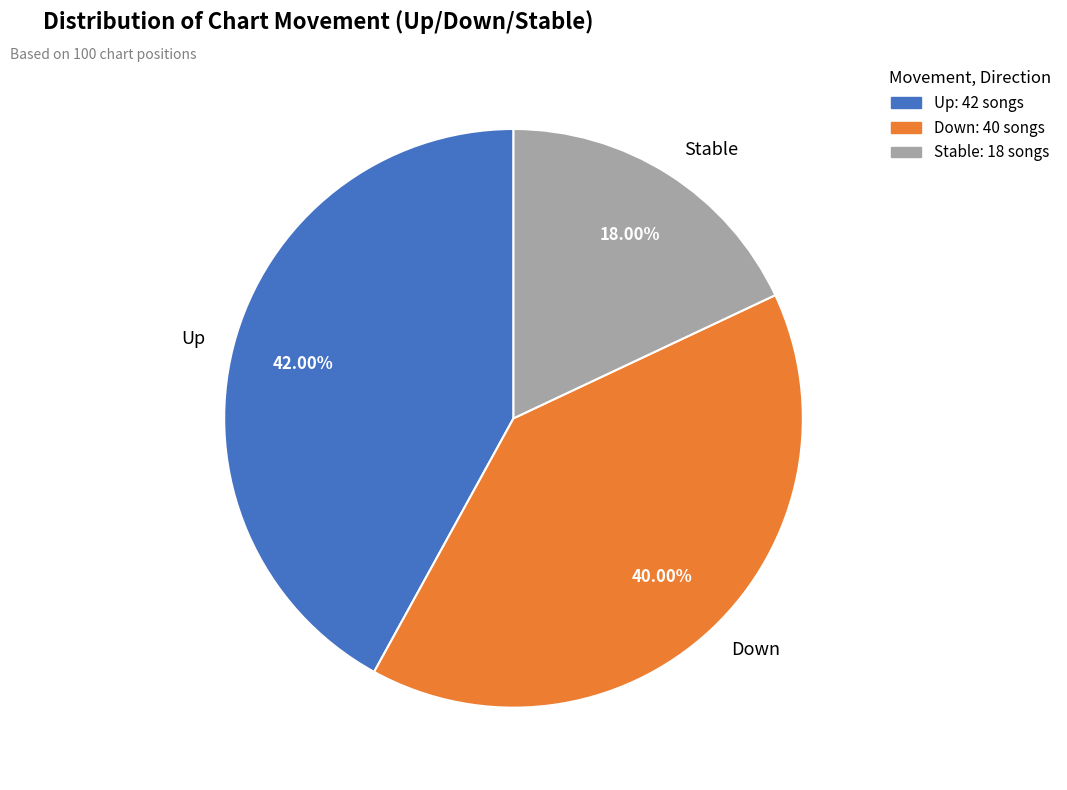

Which has a higher value, Down or Stable?

Down